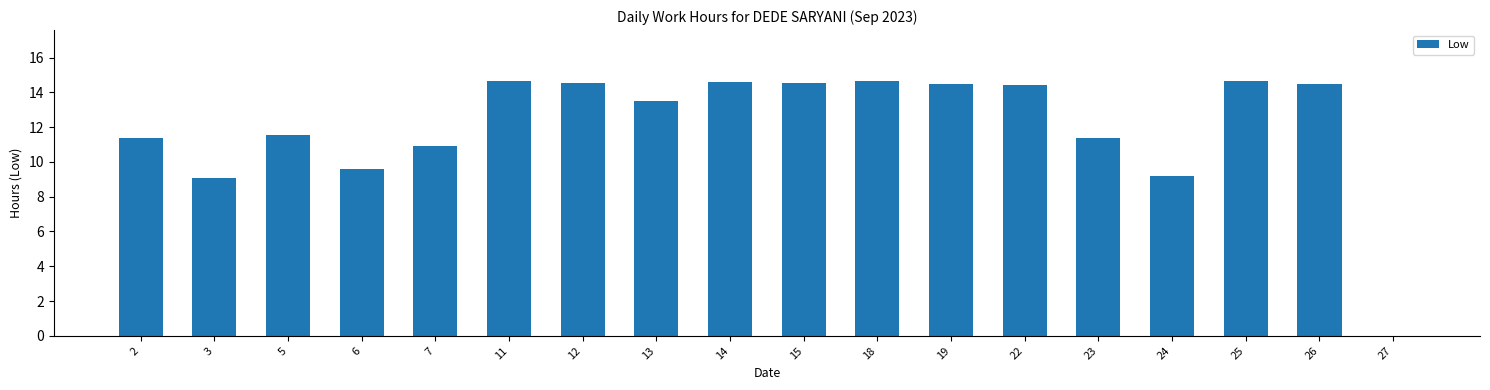

Approximately how many times larger is the value at 18 compared to 19?

1.0